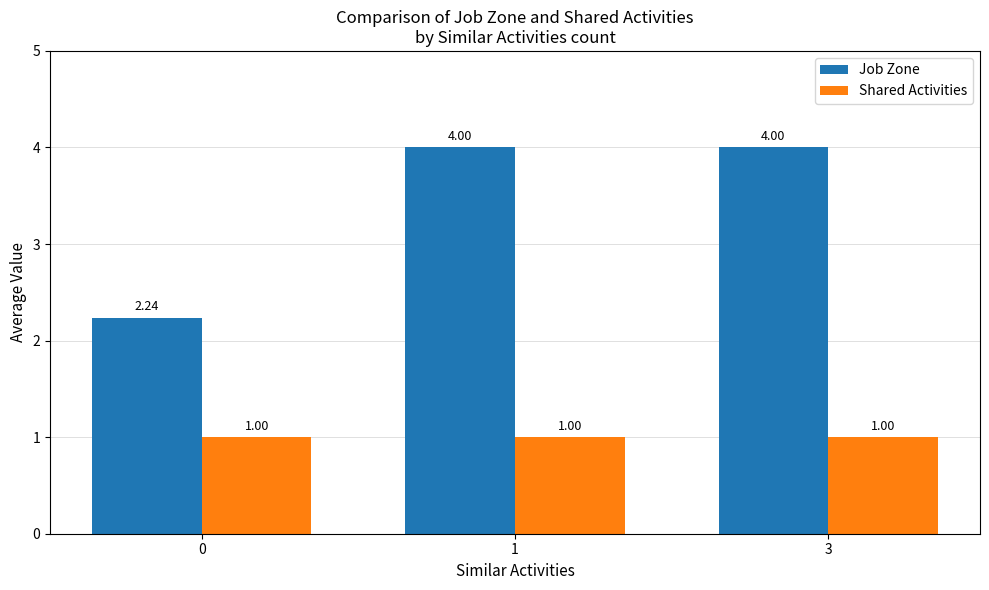

Which series has the largest total across all categories?

Job Zone